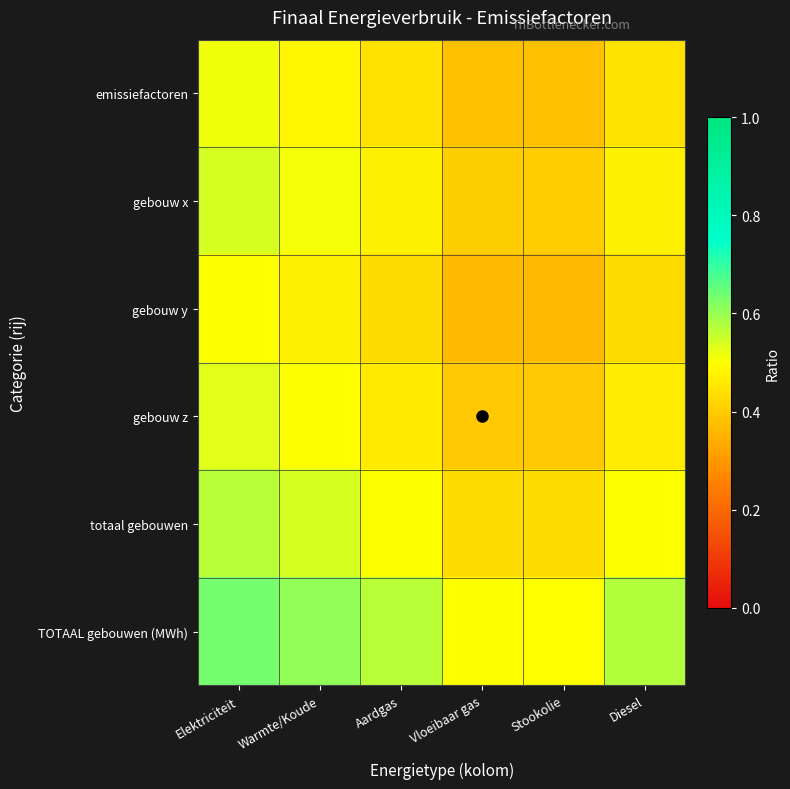

How many categories are shown in the chart?

6